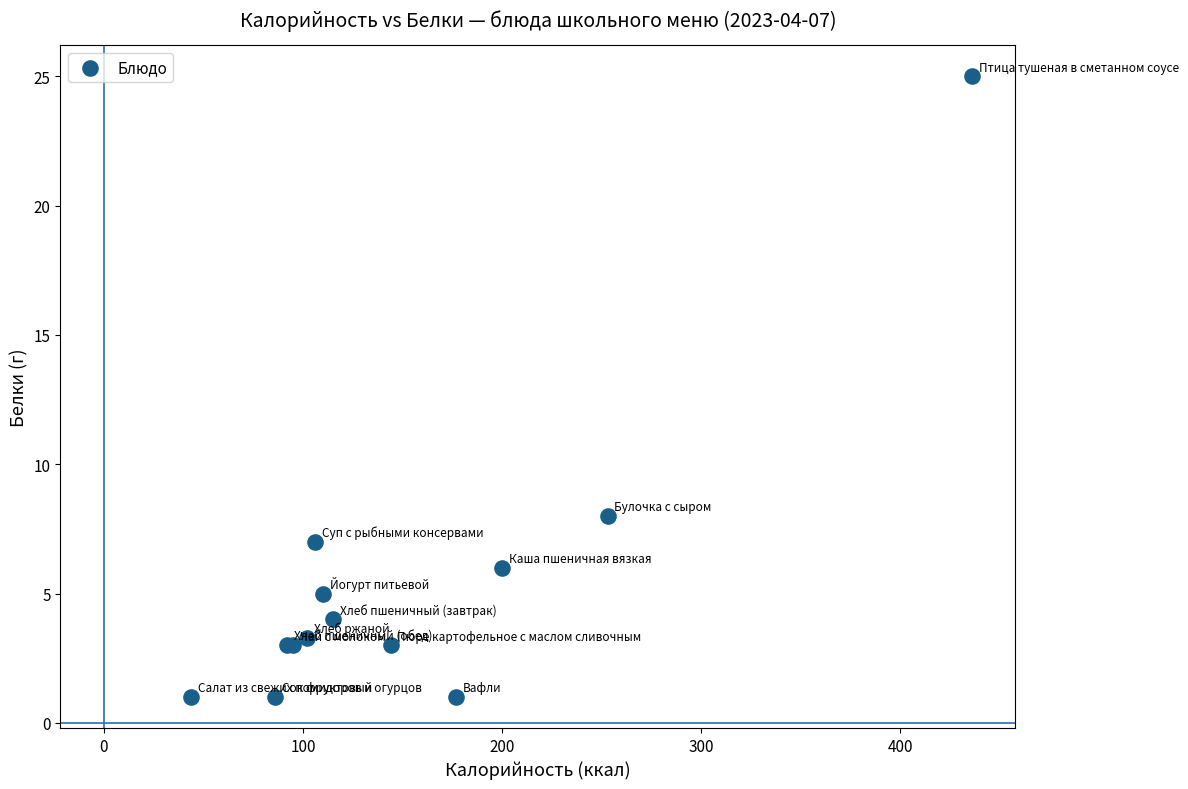

What Y value in the scatter plot is closest to 13?

8.0